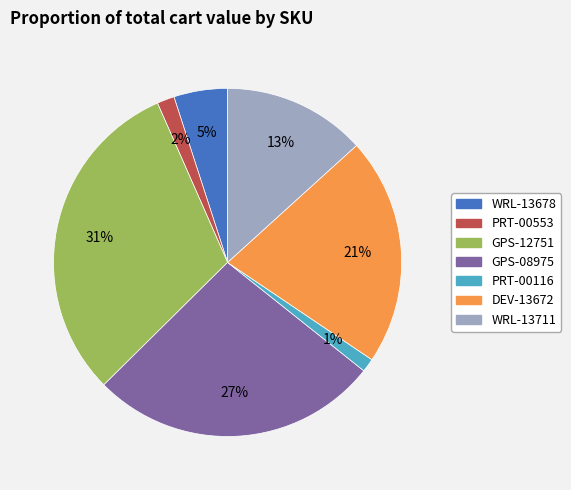

To the nearest percent, what is the difference between the WRL-13711 and GPS-08975 slice percentages?

14%